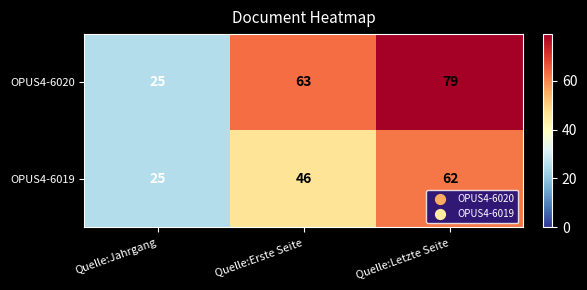

How many OPUS4-6020 values are between 25 and 79?

3